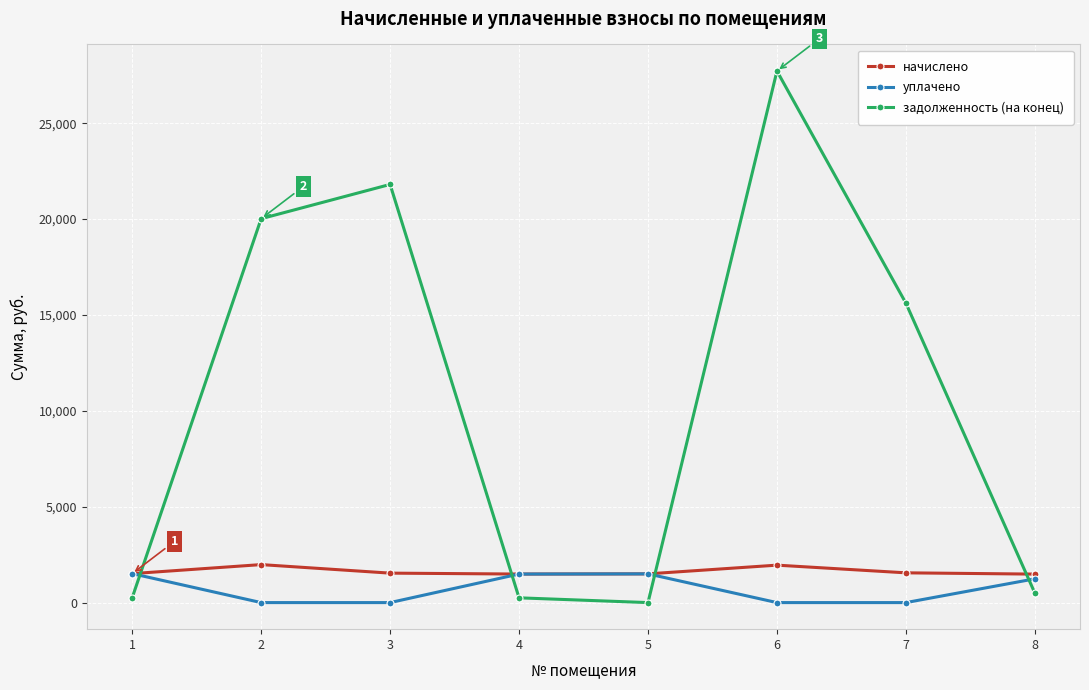

At 2, list the series in order from largest to smallest.

задолженность (на конец), начислено, уплачено